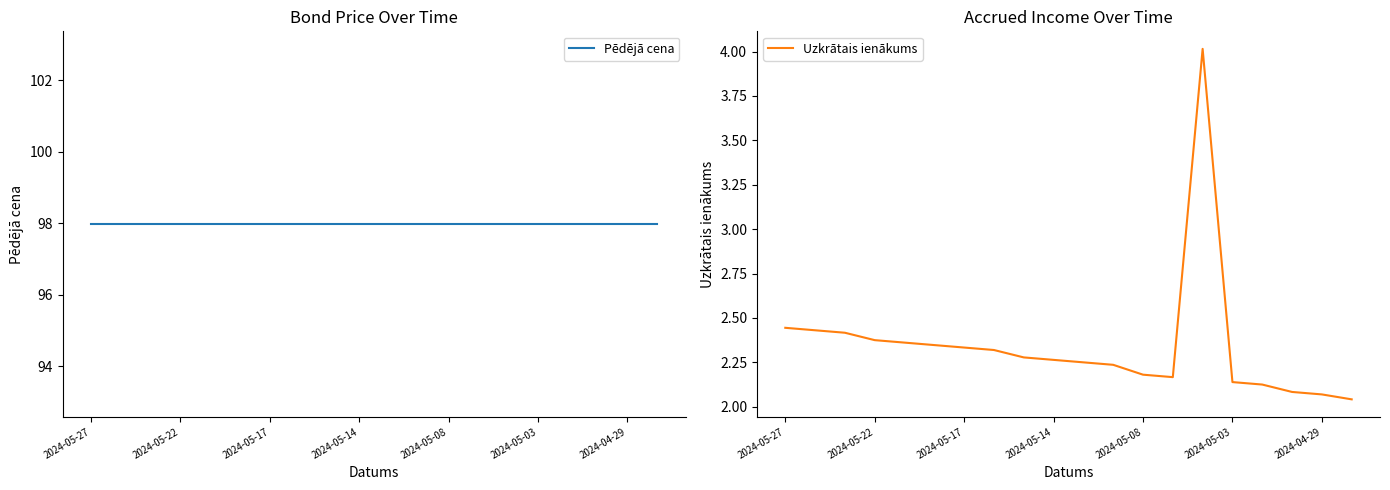

Is it true that Uzkrātais ienākums equals 0.9 at 2024-05-08?

False